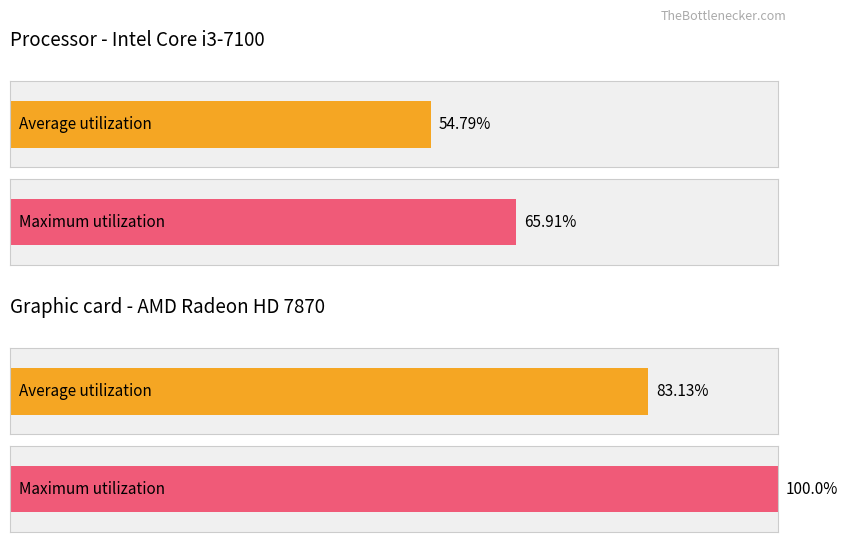

How many series are shown in this chart?

2